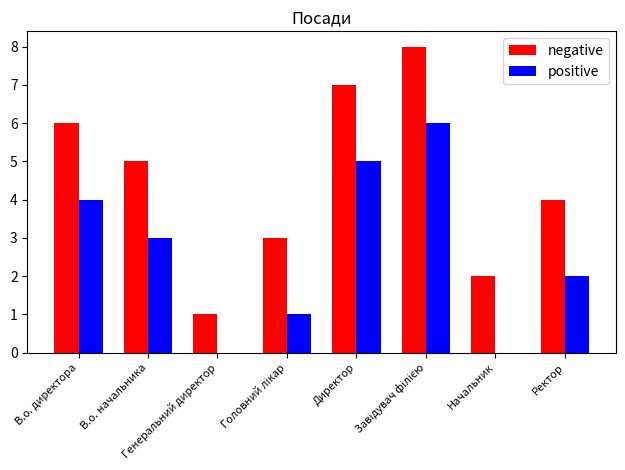

Which series has the largest total across all categories?

negative